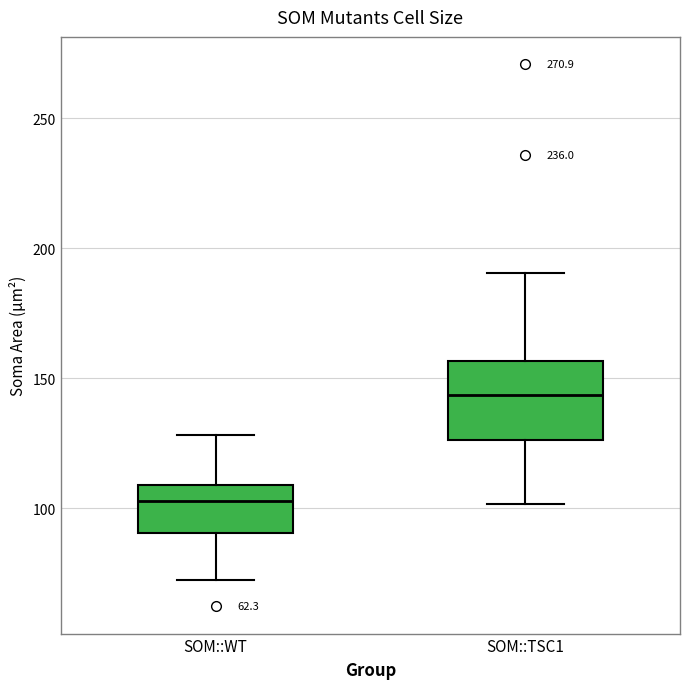

Reading left to right, transcribe this box plot: for each box, give where its median line is, the range the box spans, and where its two whiskers end, as read against the y-axis. The values are not printed on the chart, so give them approximately, as read against the axis.

SOM::WT: median 105, box 90 to 110, whiskers 75 to 130
SOM::TSC1: median 145, box 125 to 155, whiskers 100 to 190